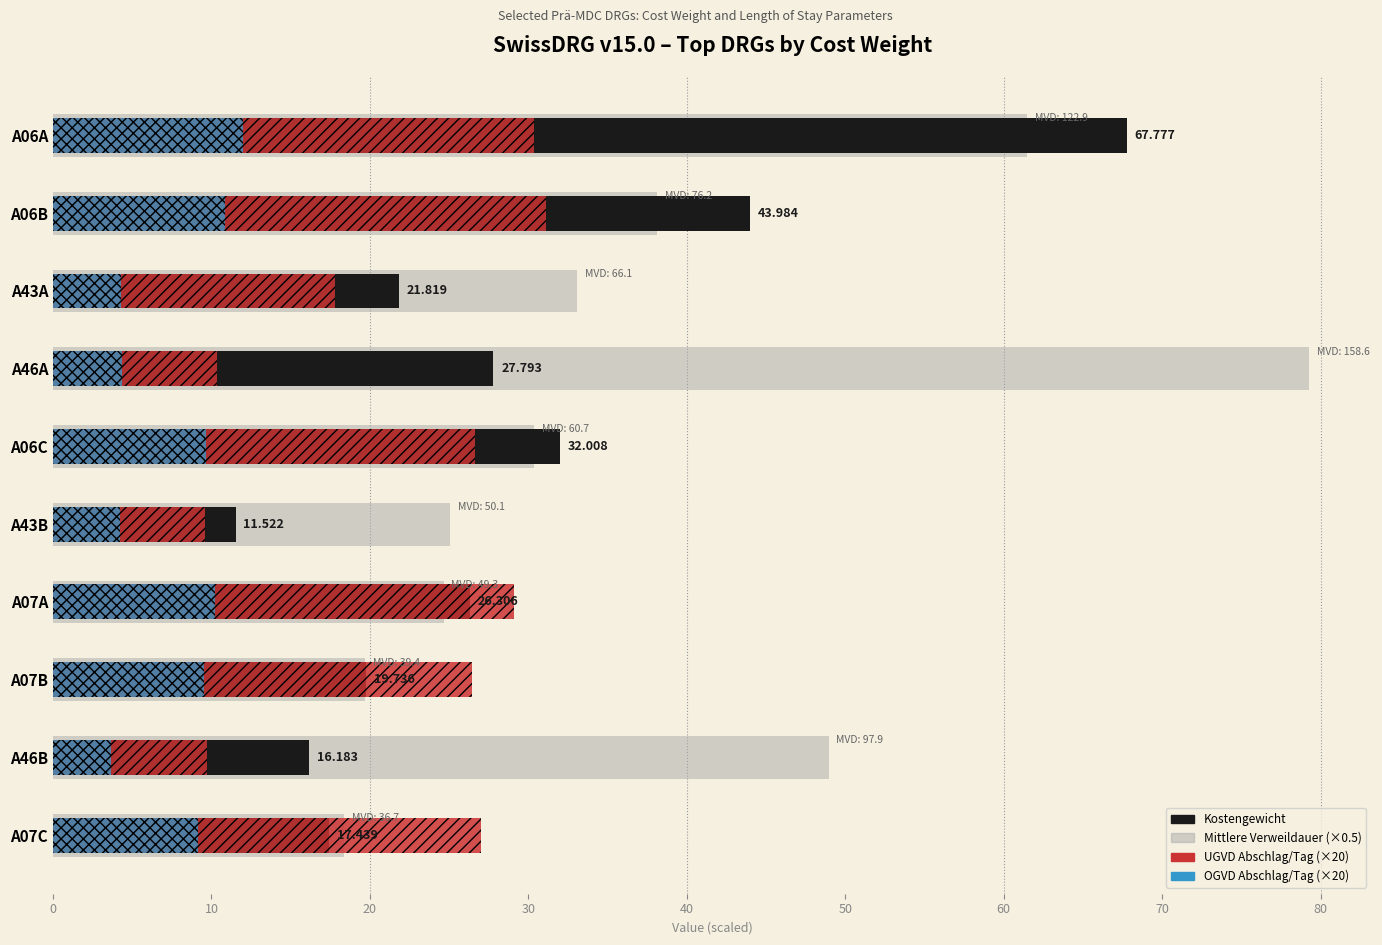

Which series changed the most between 10 and 50?

Kostengewicht